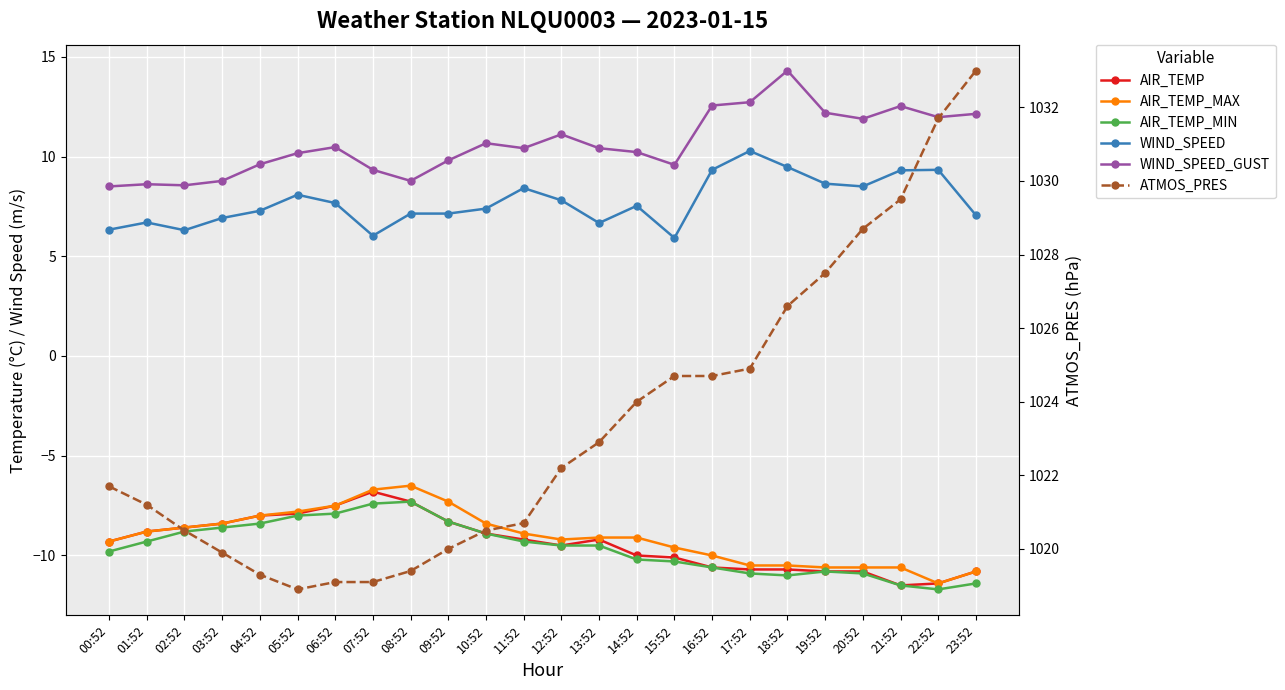

What is the average value of the AIR_TEMP series?

-9.4